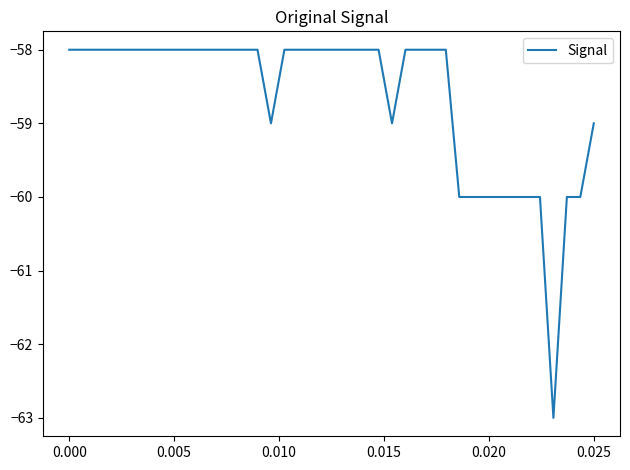

What is the difference between the maximum and minimum values?

5